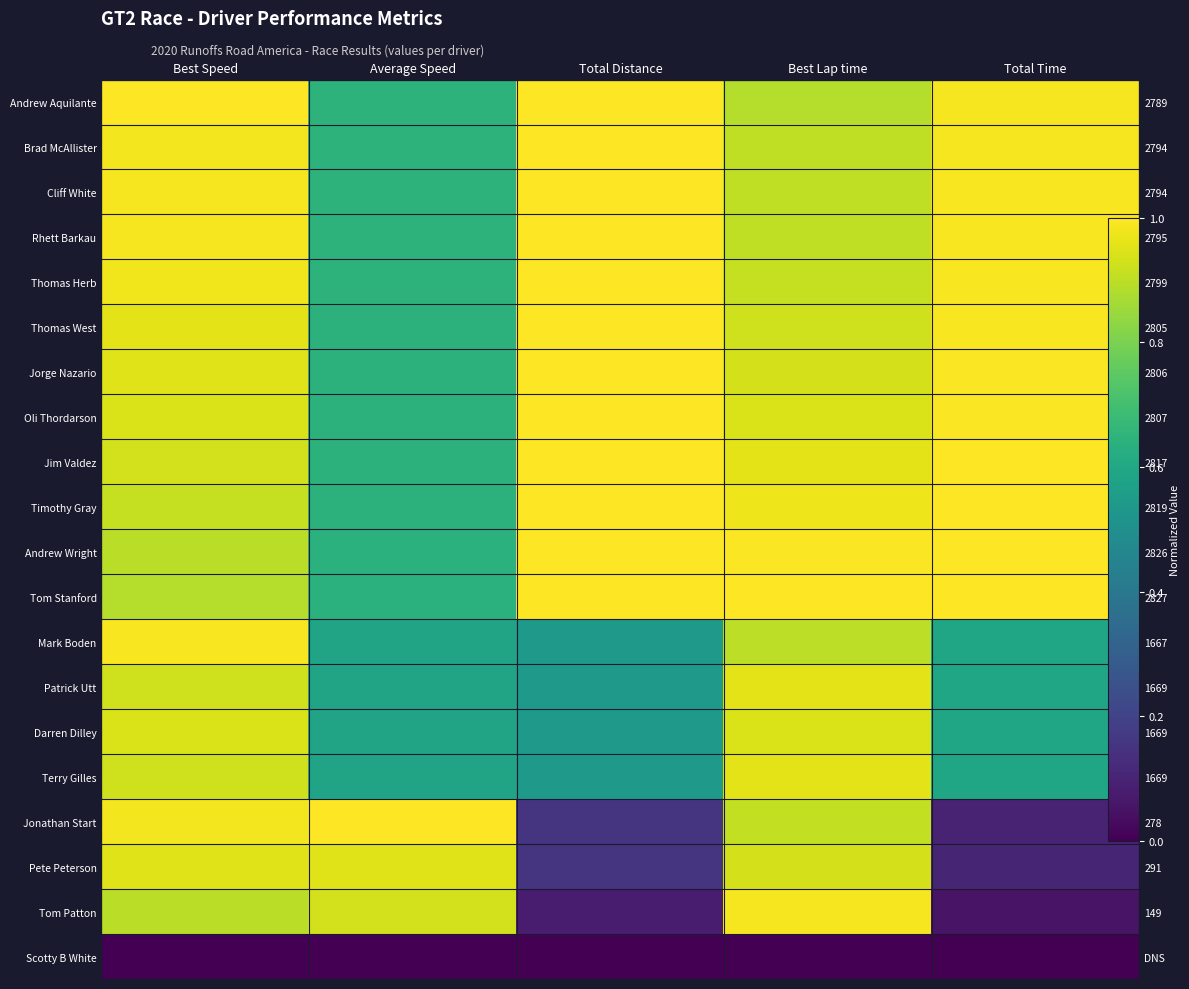

Is it true that Rhett Barkau equals 0.9 at Best Lap time?

True